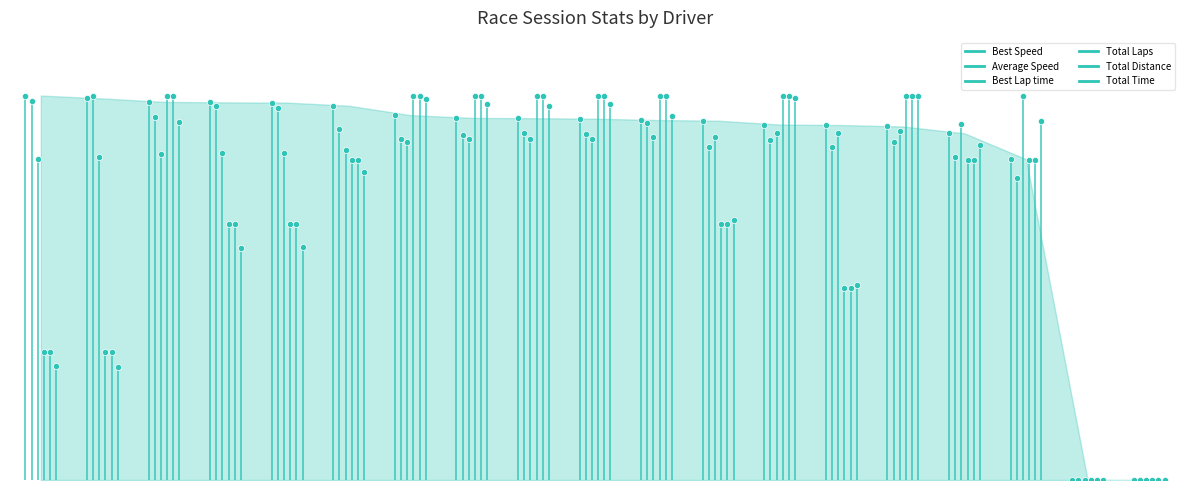

What are all the series names shown in the legend?

Total Laps, Total Time, Best Lap time, Best Speed, Average Speed, Total Distance